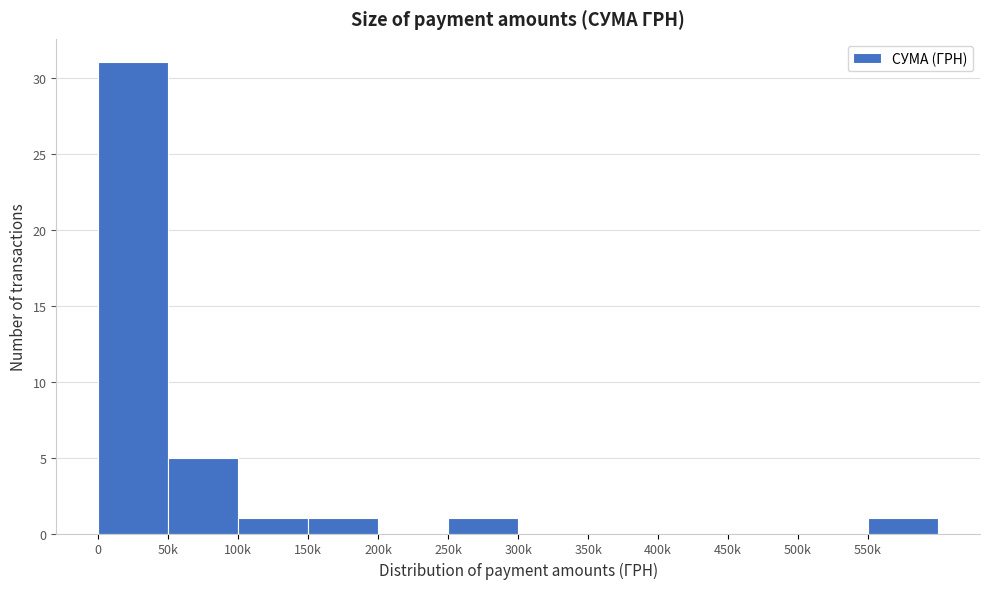

Reading right to left, what are all the values shown in this chart?

550k=1	500k=0	450k=0	400k=0	350k=0	300k=0	250k=1	200k=0	150k=1	100k=1	50k=5	0=31